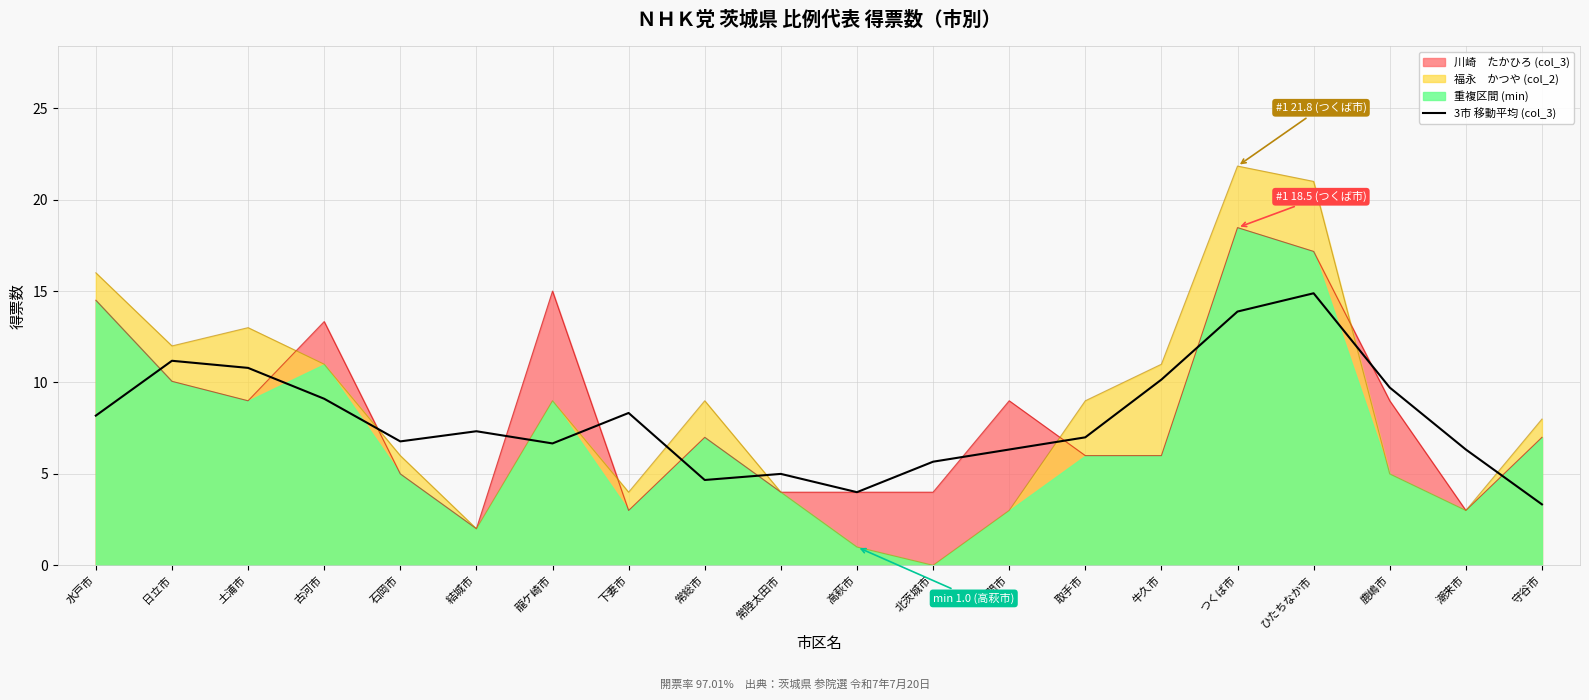

How many points are lower than both their immediate neighbors (excluding endpoints)?

4